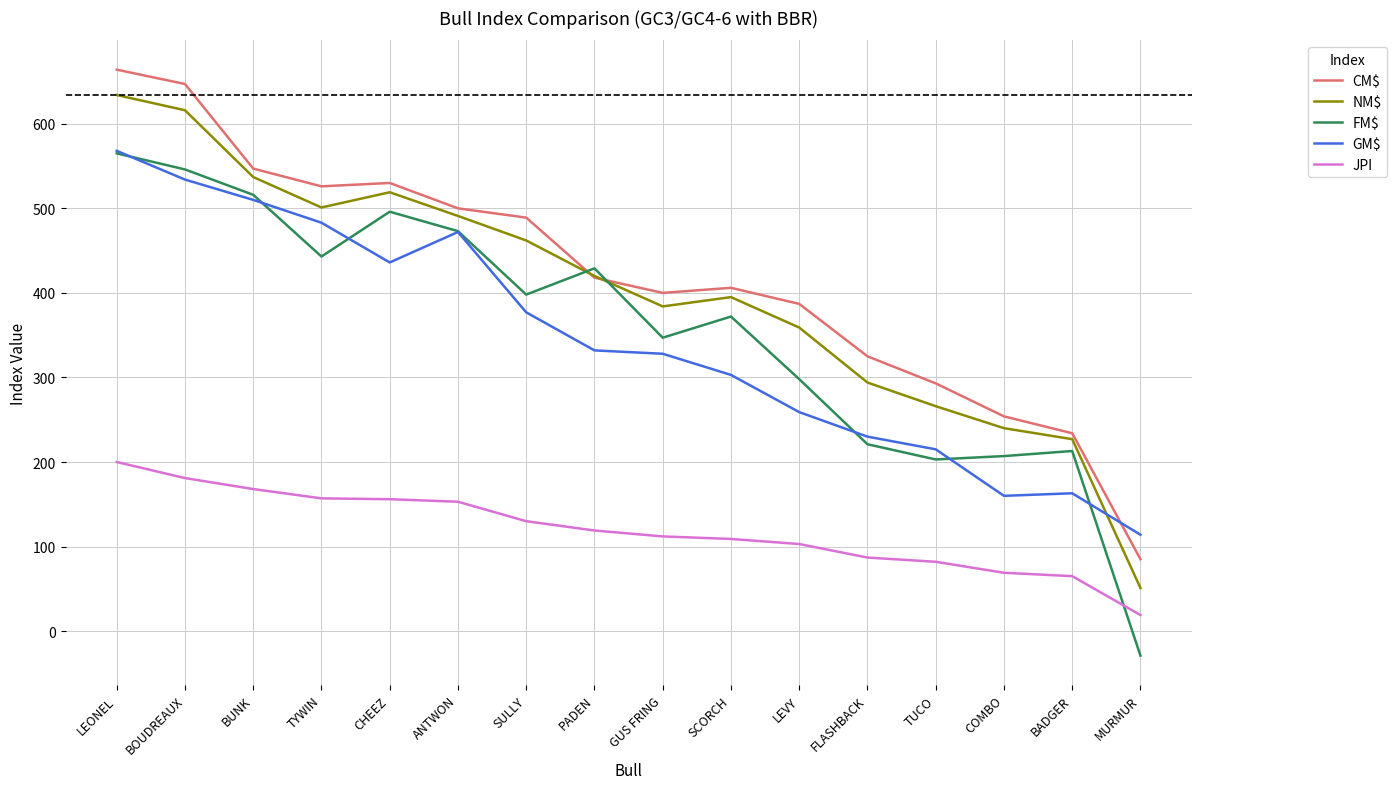

How many interior local valleys does the FM$ series have?

4